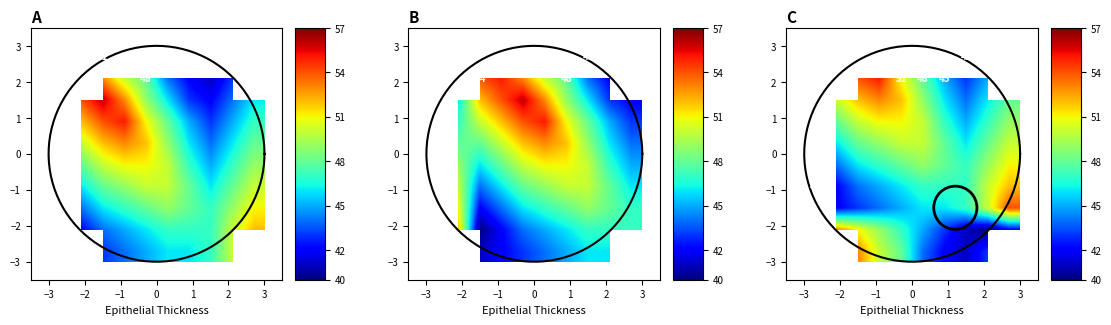

Which category has the highest value across all series?

−1